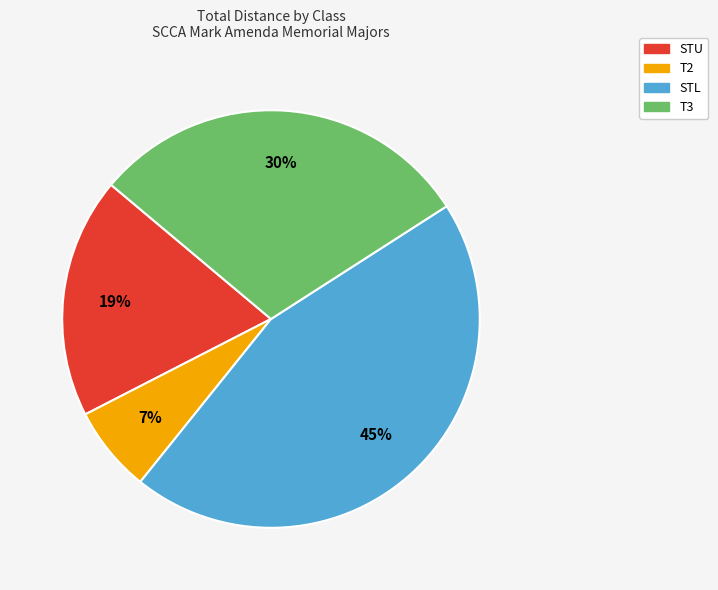

To the nearest percent, what is the difference between the largest and smallest slice percentages?

38%